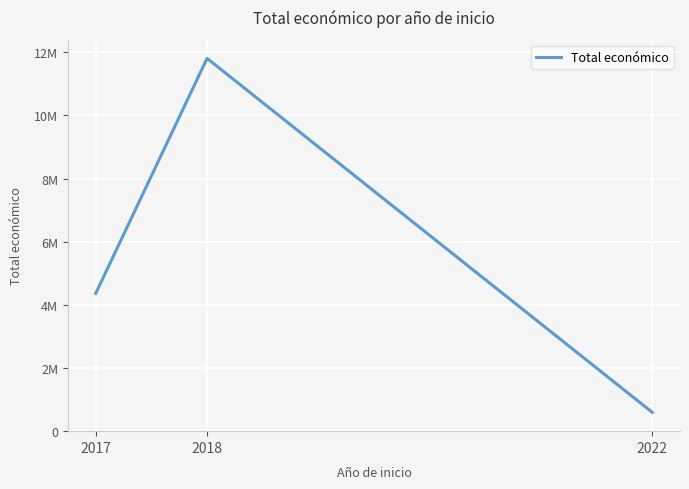

What is the average value?

5591308